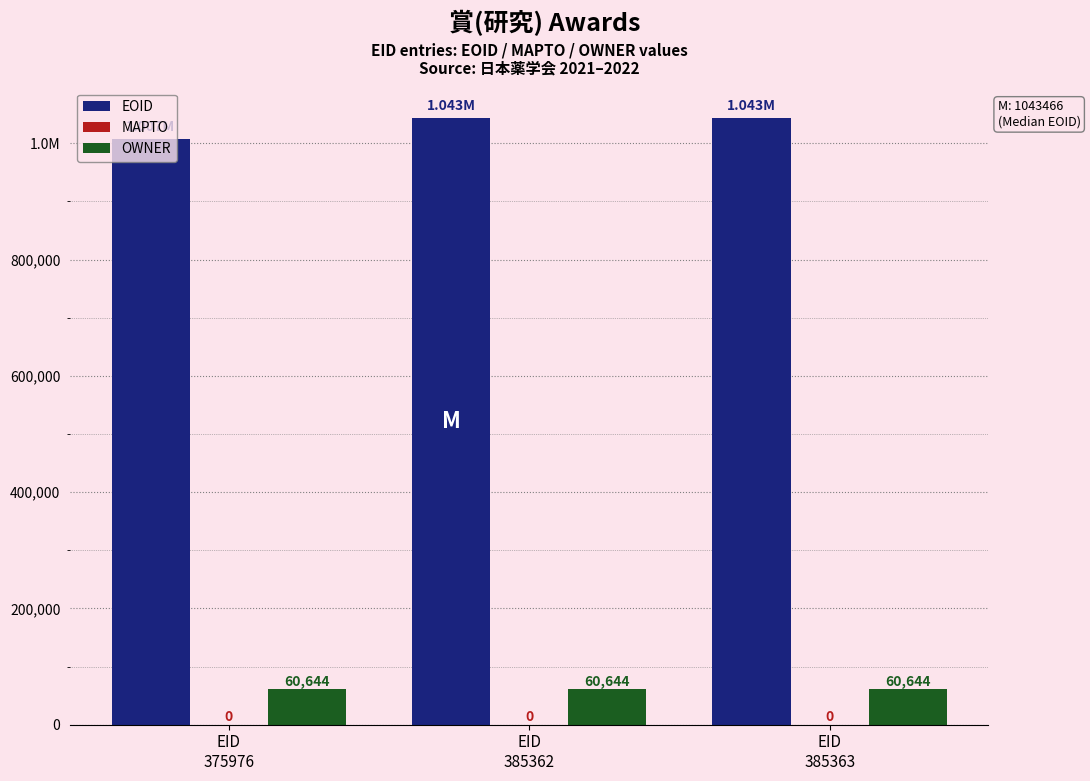

Does the chart contain stacked bars?

No